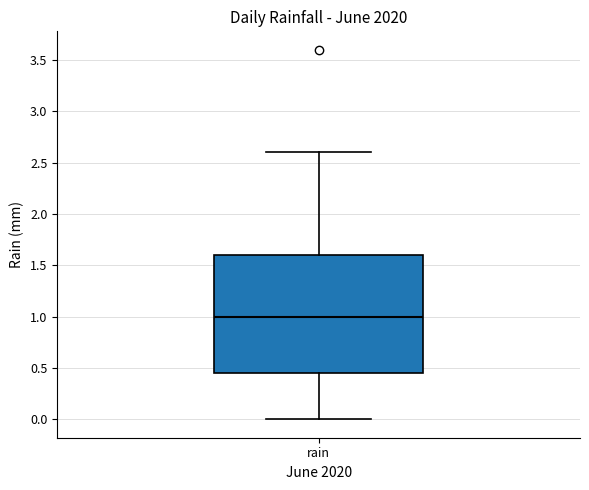

Where is the lower edge of the box for rain on the y-axis? The values are not printed on the chart, so give them approximately, as read against the axis.

0.45